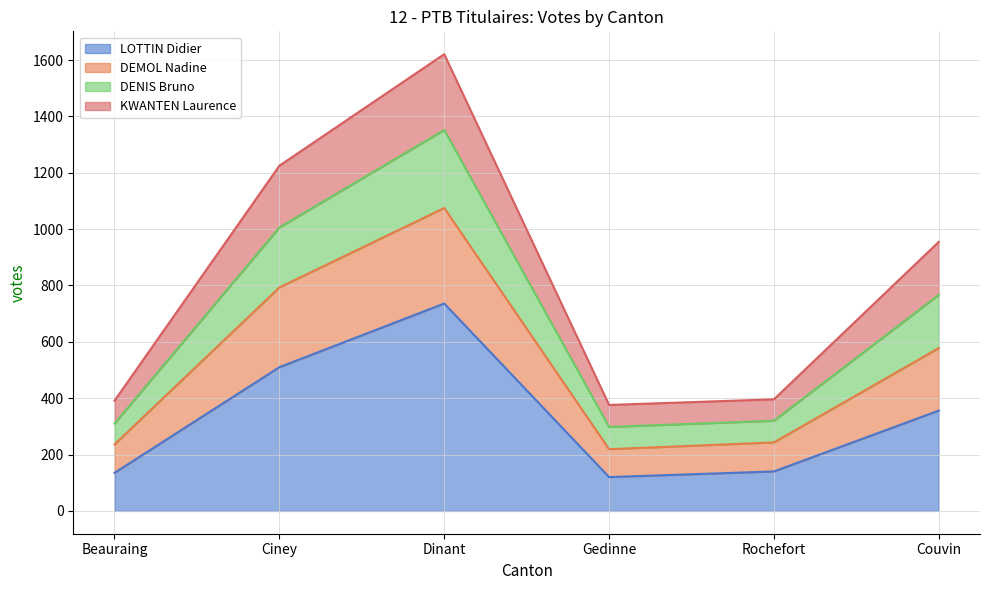

At which category is the sum across all series the highest?

Dinant